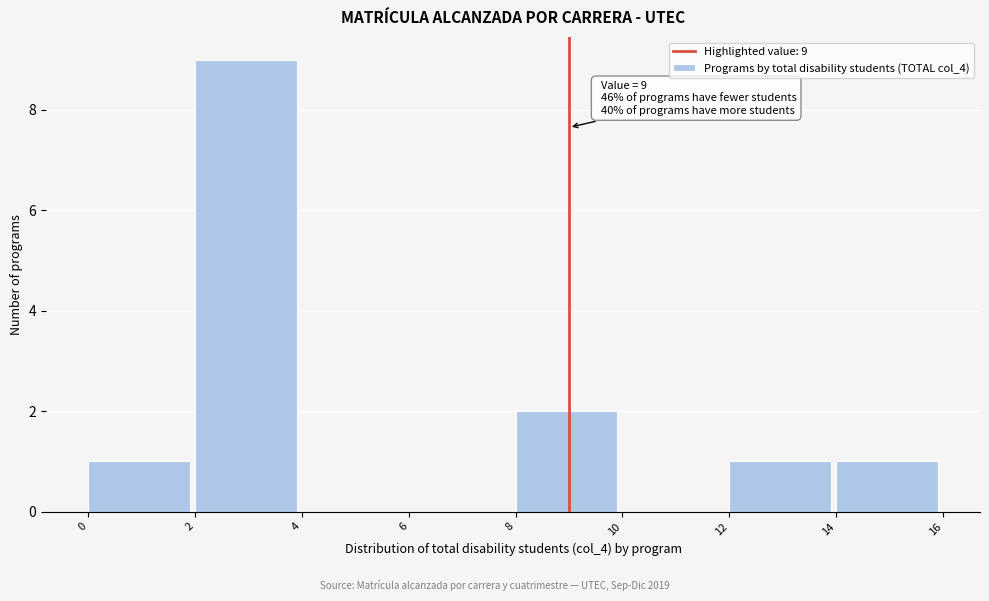

Over which range of the x-axis is the bar tallest?

2 to 4